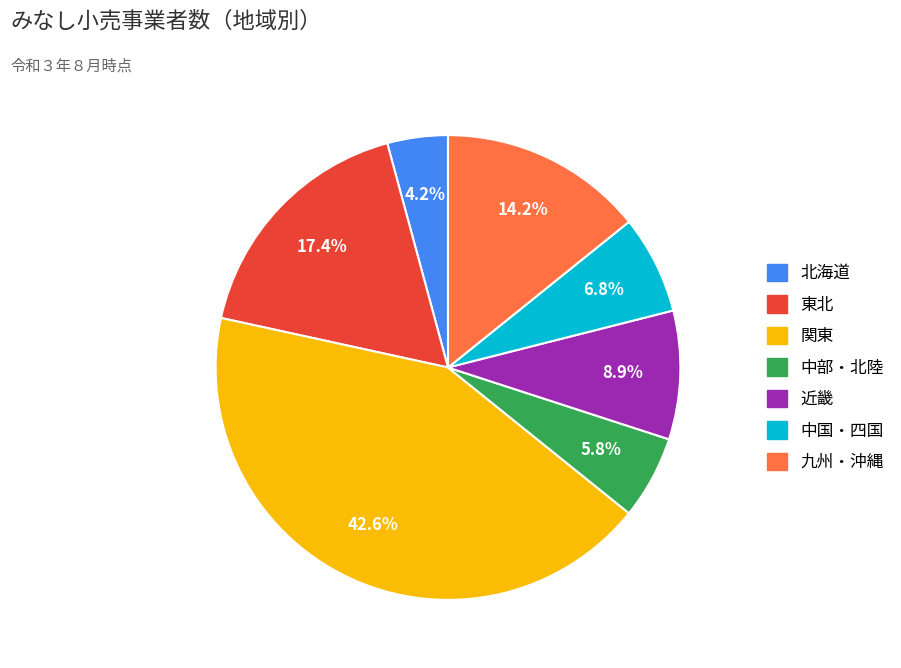

Which slice is the largest?

関東